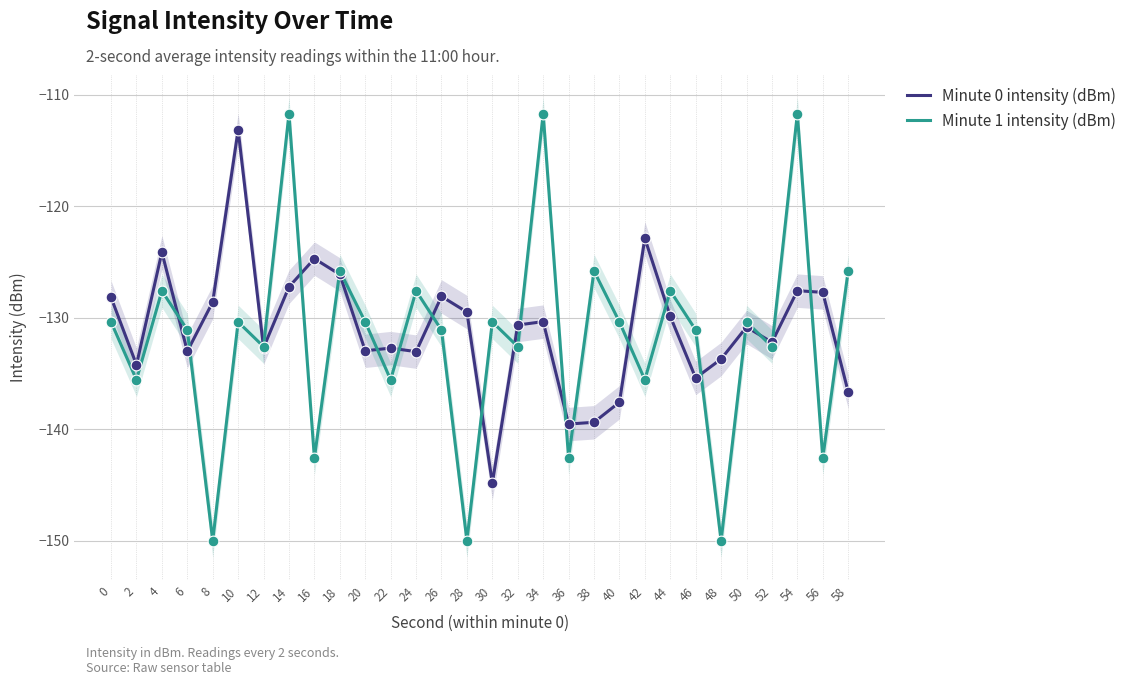

What is the total value across all series at 38?

-265.2